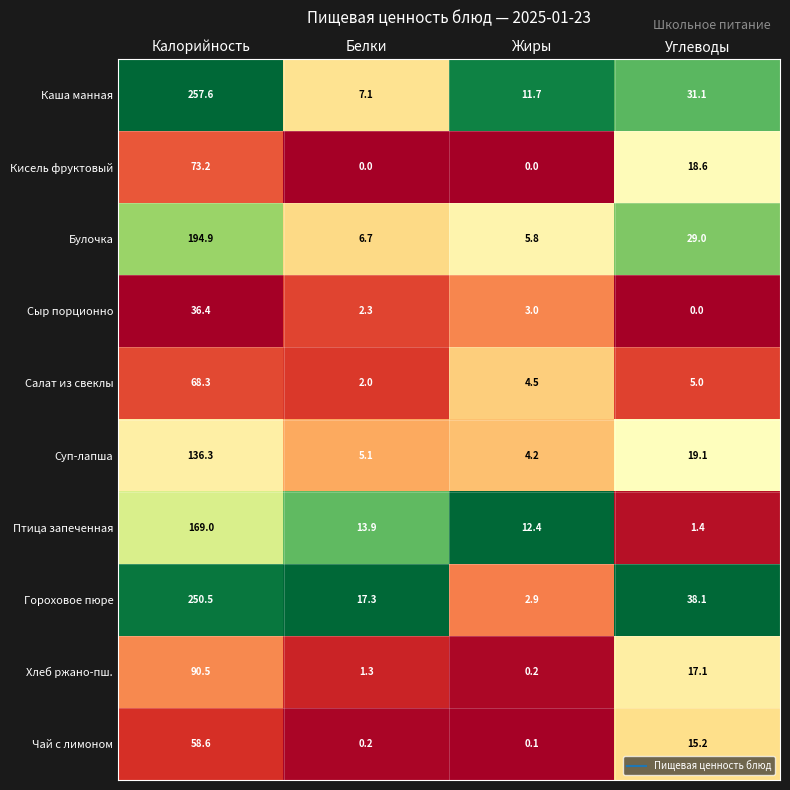

Is it true that Гороховое пюре equals 18.5 at Углеводы?

False